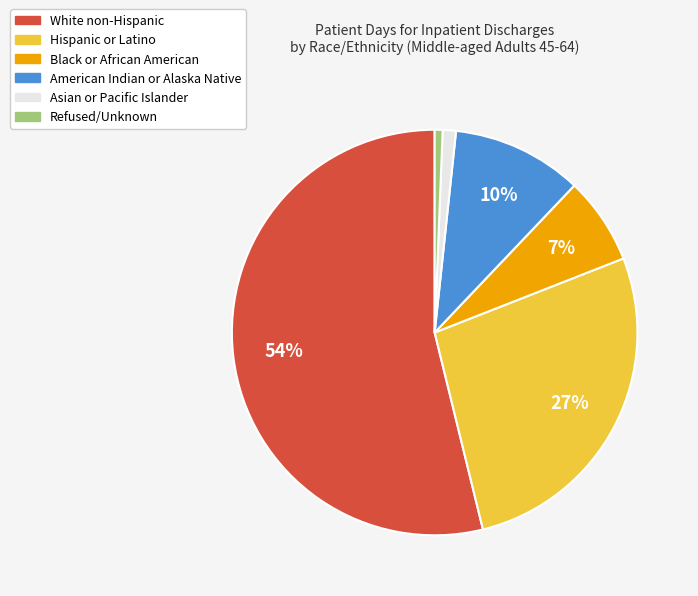

To the nearest percent, what percentage of the pie is Refused/Unknown?

1%